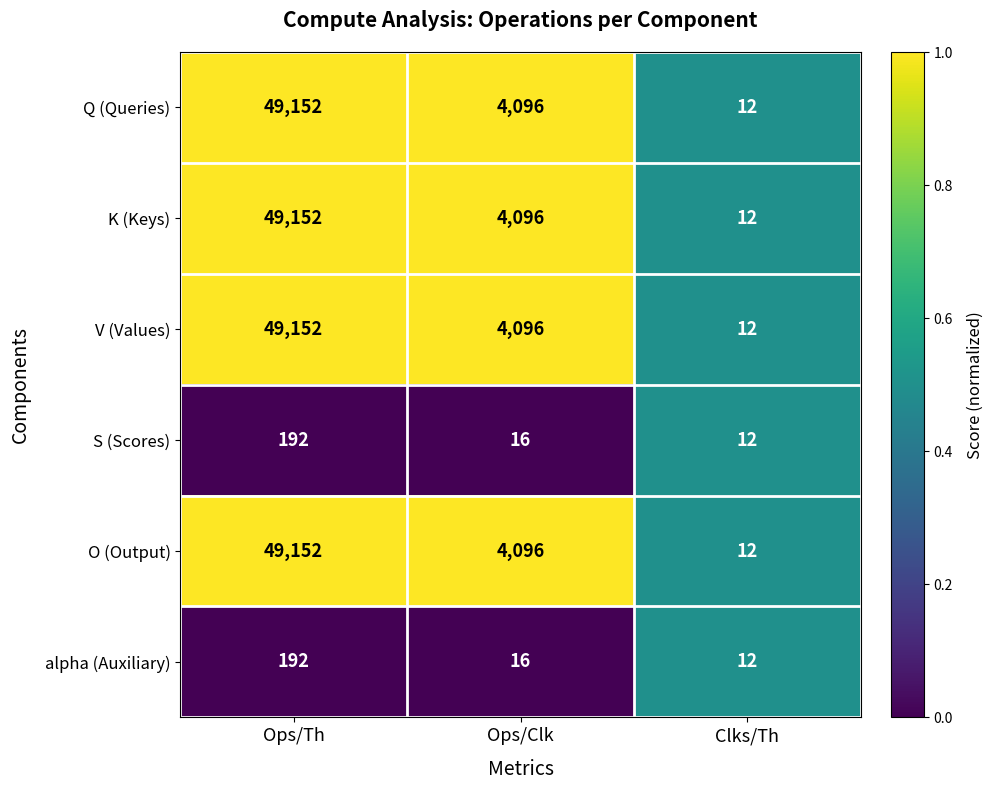

At which category is the sum across all series the highest?

Ops/Th